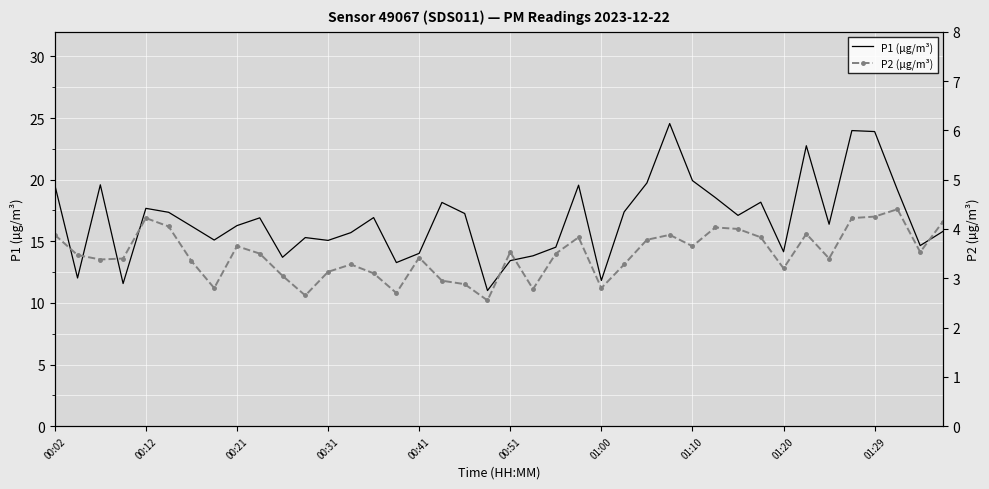

True or false: P2 (µg/m³) and P1 (µg/m³) cross at least once.

False